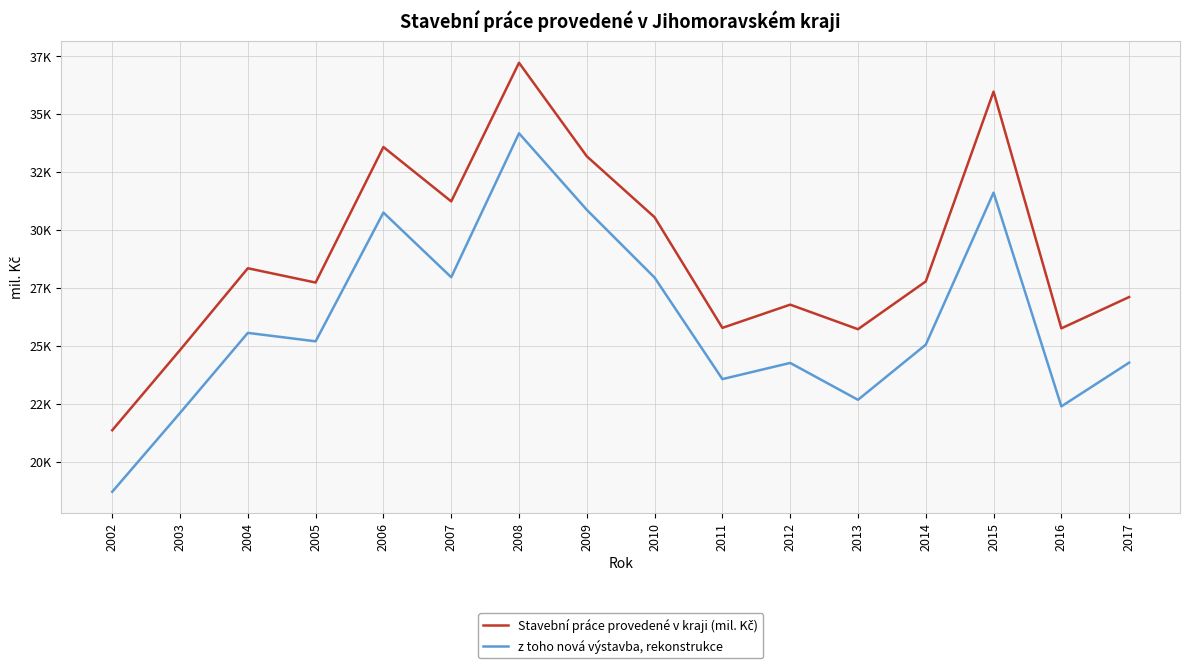

Which series has the widest spread of values?

Stavební práce provedené v kraji (mil. Kč)